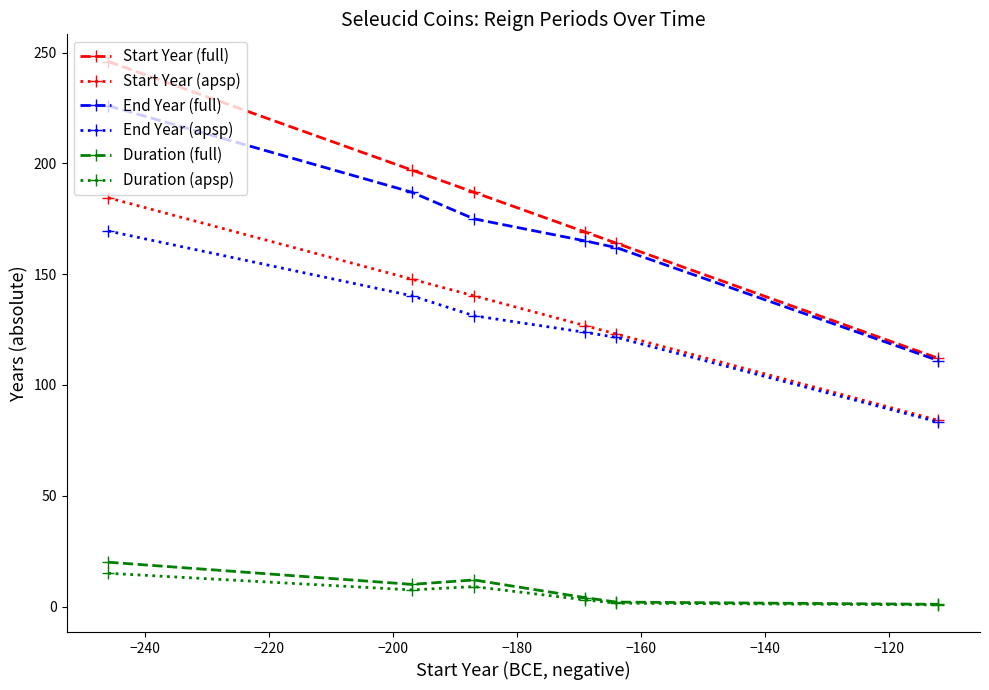

What is the value of the Duration (full) point at the 2nd from the left?

10.0